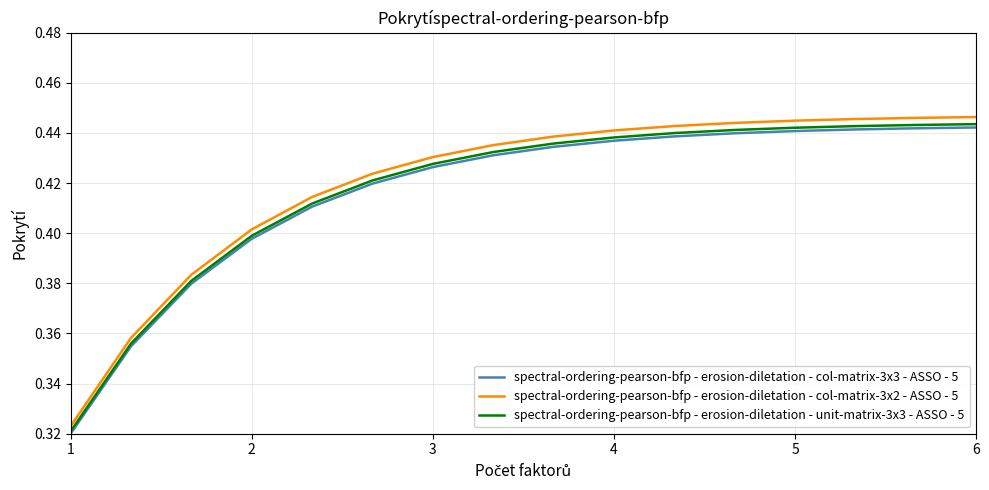

What are all the series names shown in the legend?

spectral-ordering-pearson-bfp - erosion-diletation - col-matrix-3x3 - ASSO - 5, spectral-ordering-pearson-bfp - erosion-diletation - col-matrix-3x2 - ASSO - 5, spectral-ordering-pearson-bfp - erosion-diletation - unit-matrix-3x3 - ASSO - 5